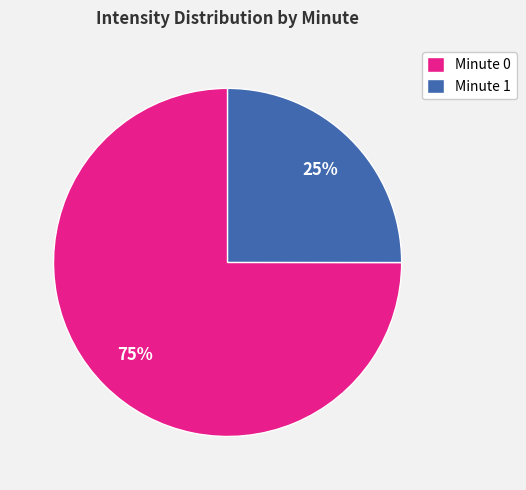

How many slices are in this pie chart?

2